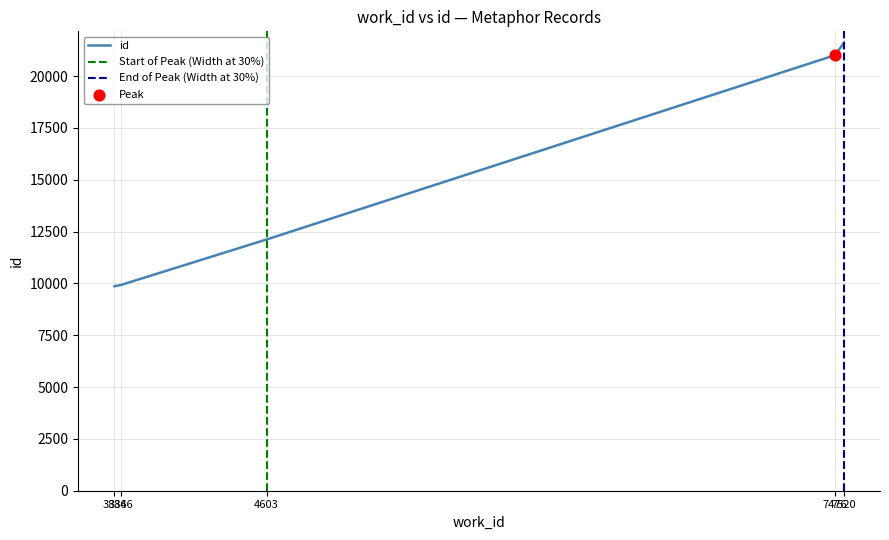

What is the change in value from 3834 to 7476?

+11142